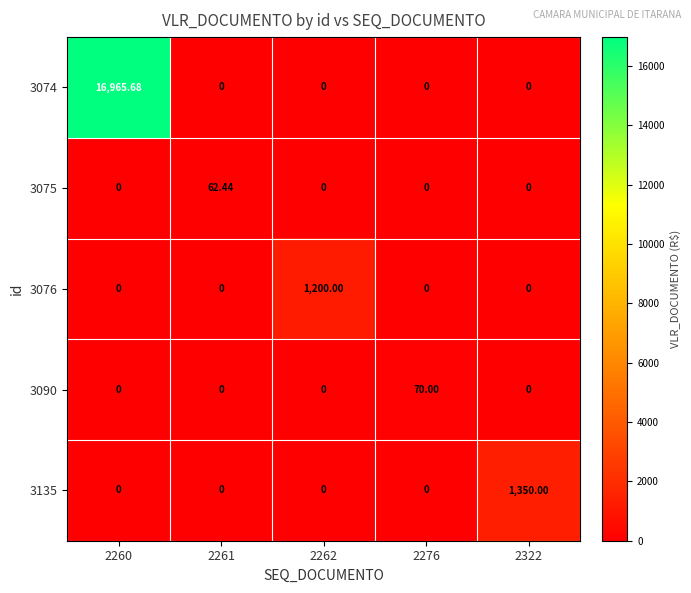

Reading right to left, transcribe all the data shown in this chart.

3074: 2322=0.0	2276=0.0	2262=0.0	2261=0.0	2260=16965.7
3075: 2322=0.0	2276=0.0	2262=0.0	2261=62.4	2260=0.0
3076: 2322=0.0	2276=0.0	2262=1200.0	2261=0.0	2260=0.0
3090: 2322=0.0	2276=70.0	2262=0.0	2261=0.0	2260=0.0
3135: 2322=1350.0	2276=0.0	2262=0.0	2261=0.0	2260=0.0